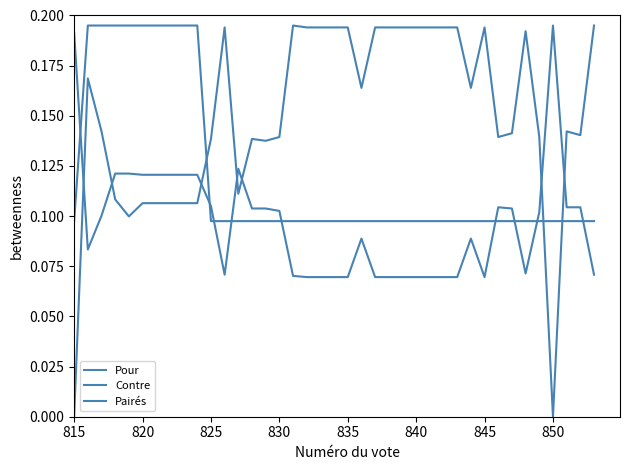

True or false: Pairés has more than 0 interior local peaks.

False